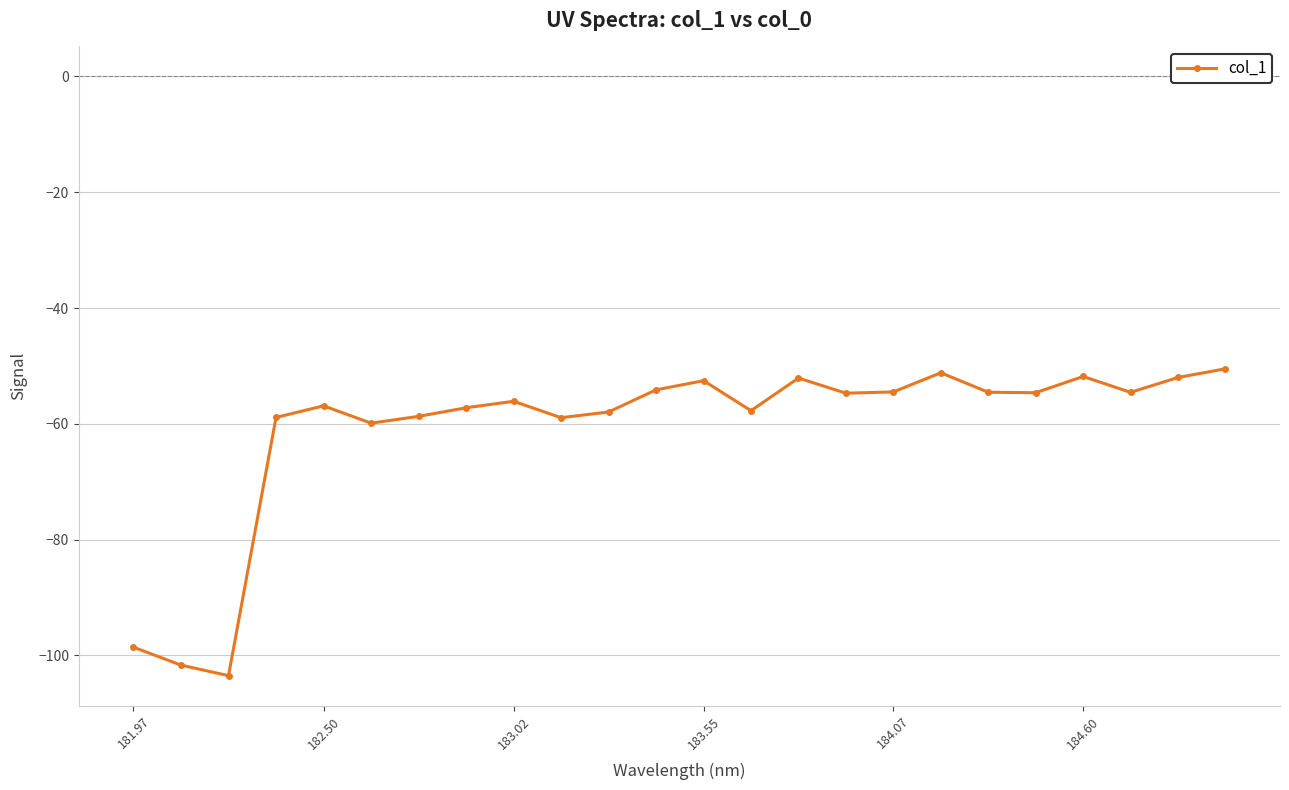

What is the value of the 3rd point from the left?

-103.5